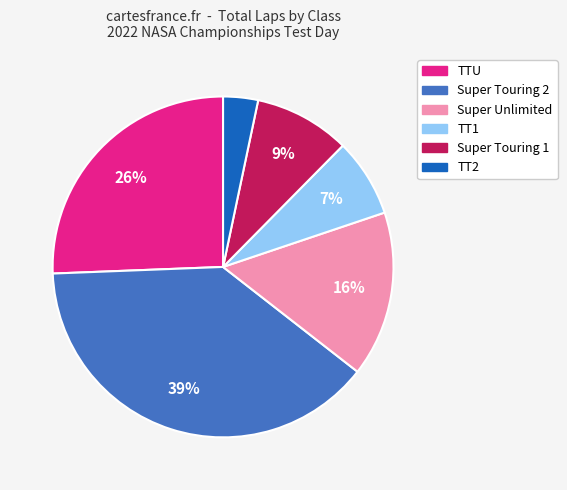

What is the smallest slice in the pie chart?

TT2